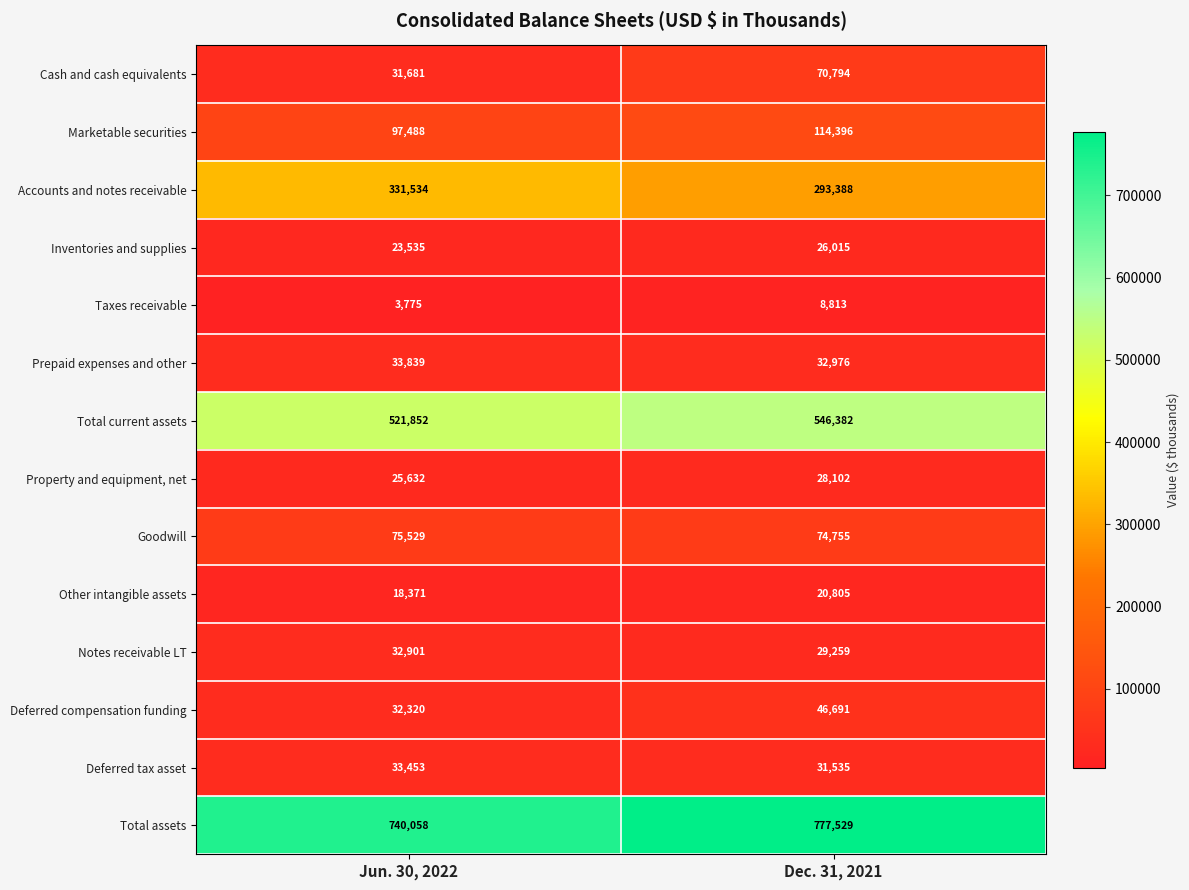

Which series has the largest total across all categories?

Total assets